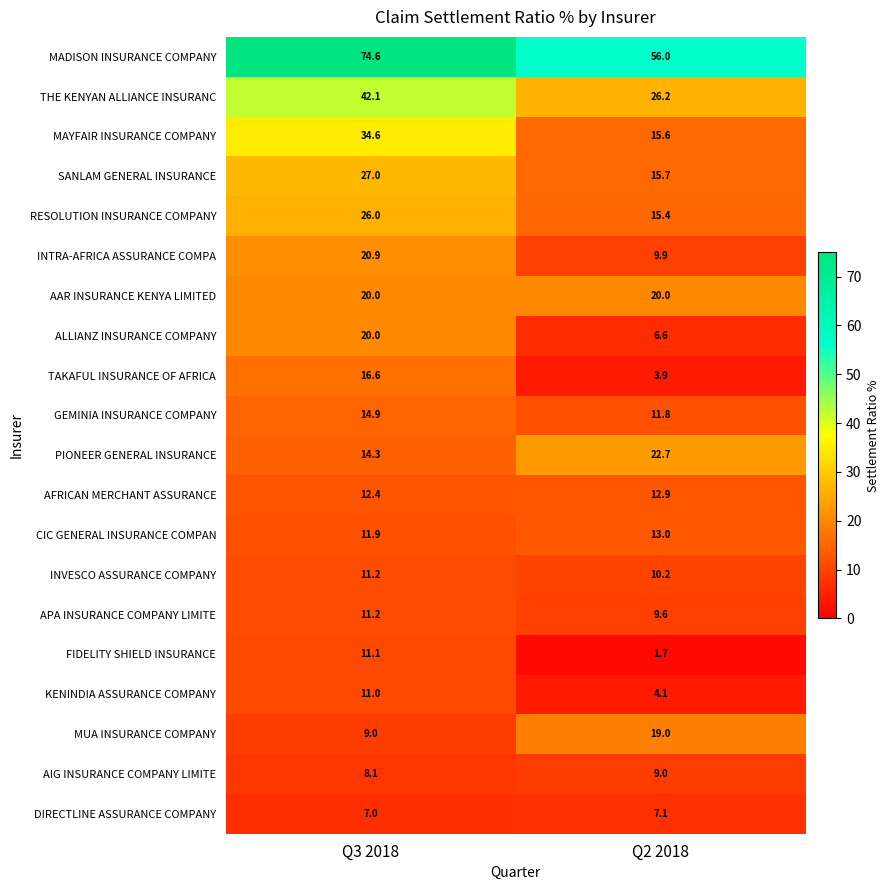

Which series has the largest range (max minus min)?

MAYFAIR INSURANCE COMPANY